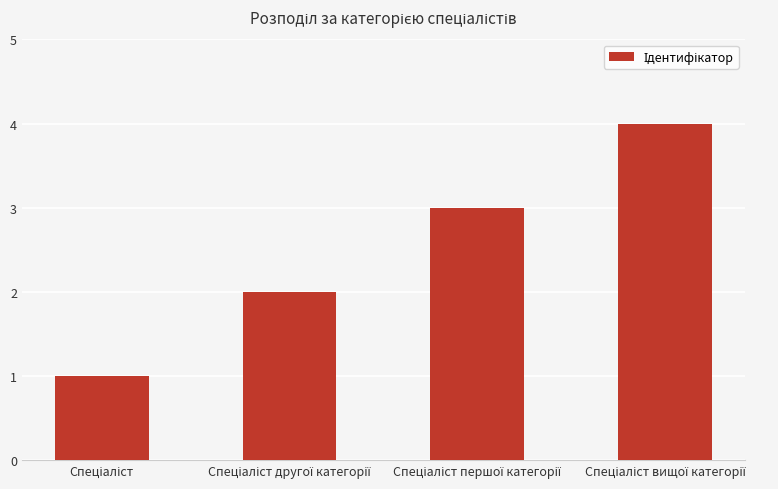

Count the values in the range 2 to 4.

3